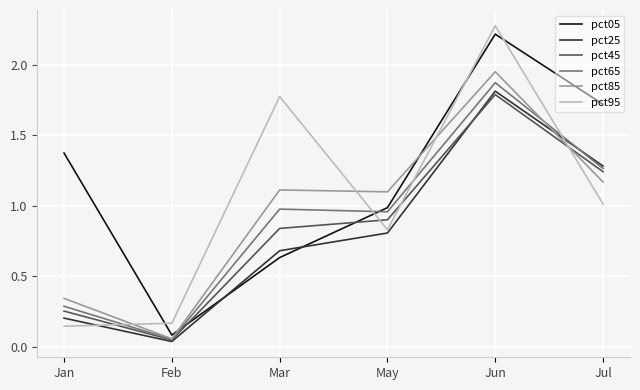

What is the approximate value of pct05 at Jul?

1.7